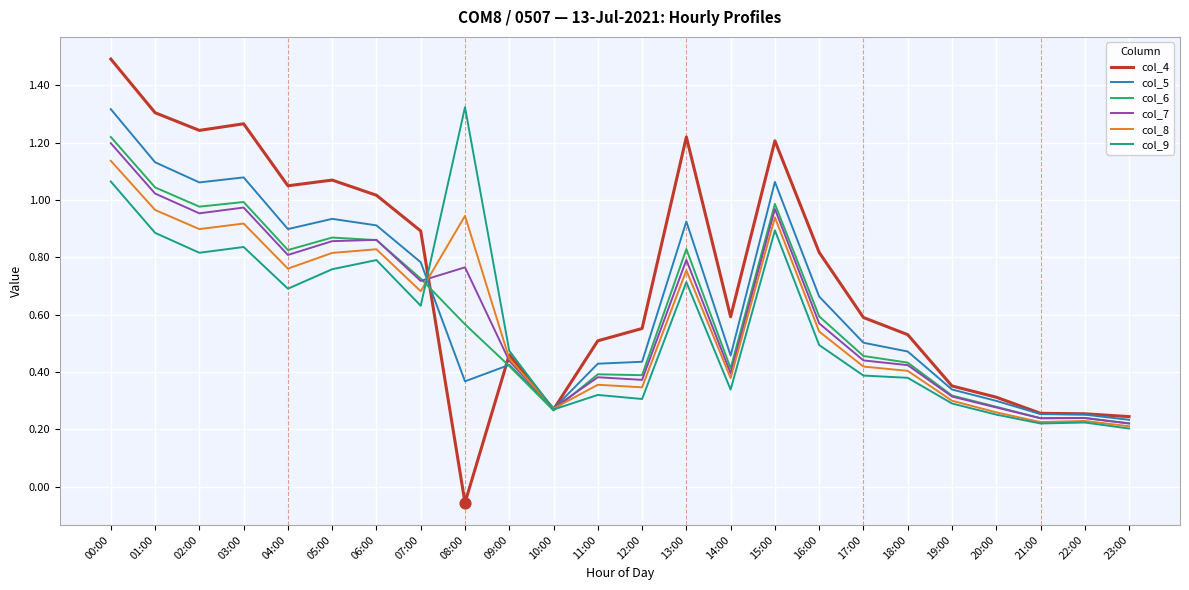

What are all the series names shown in the legend?

col_4, col_5, col_6, col_7, col_8, col_9